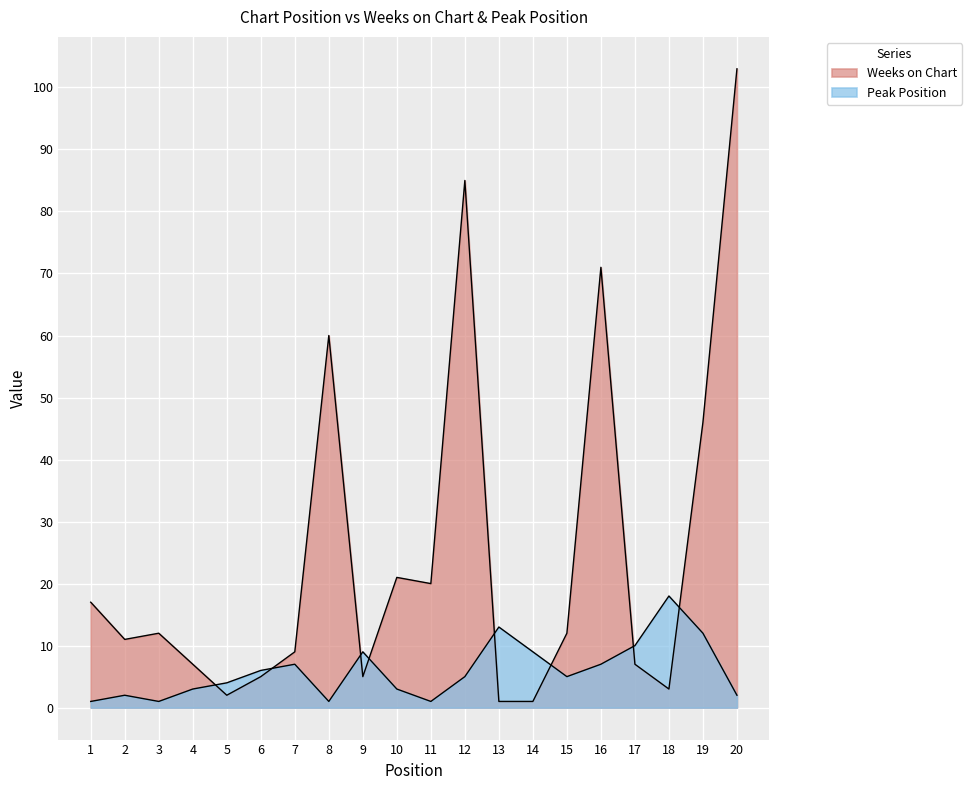

The Peak Position series shows 11 at 16. True or false?

False